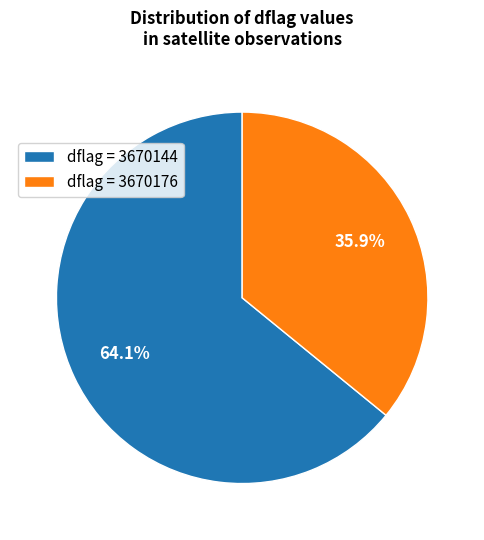

Rank the categories by value from lowest to highest.

dflag = 3670176, dflag = 3670144